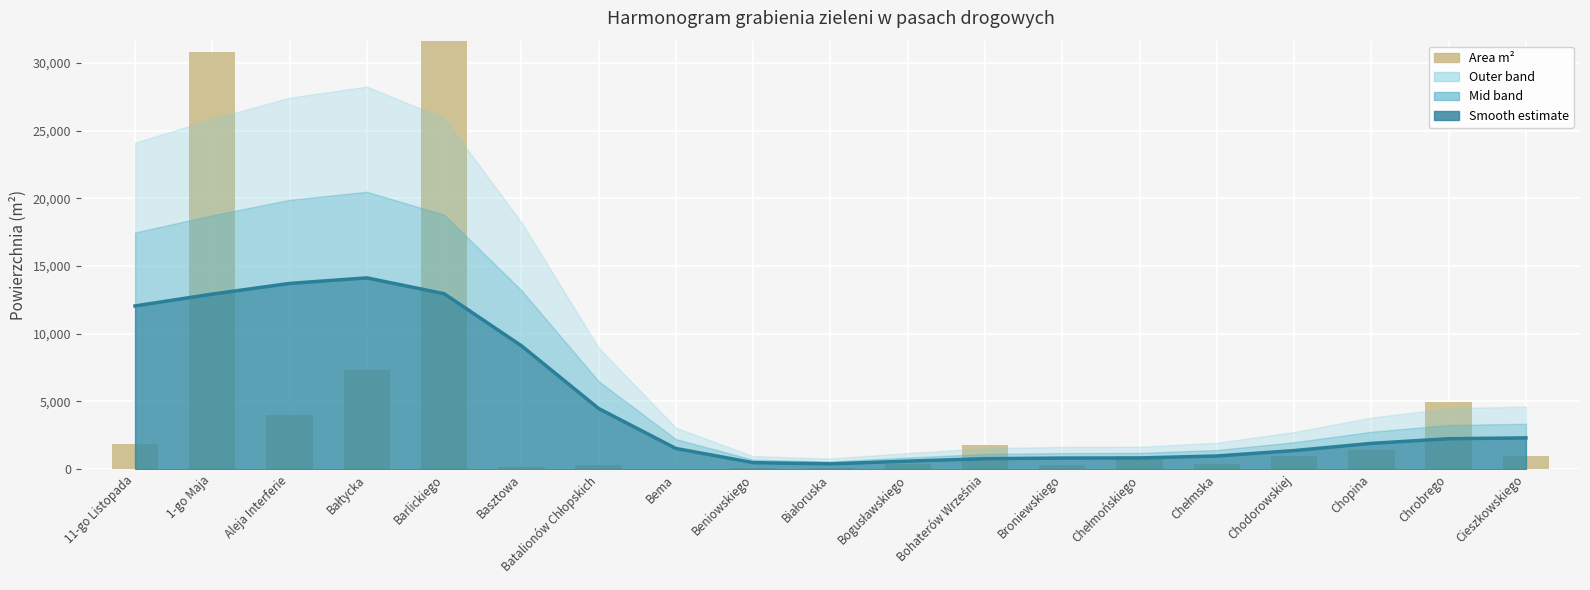

Which series changed the most between 1-go Maja and Bałtycka?

Area m²